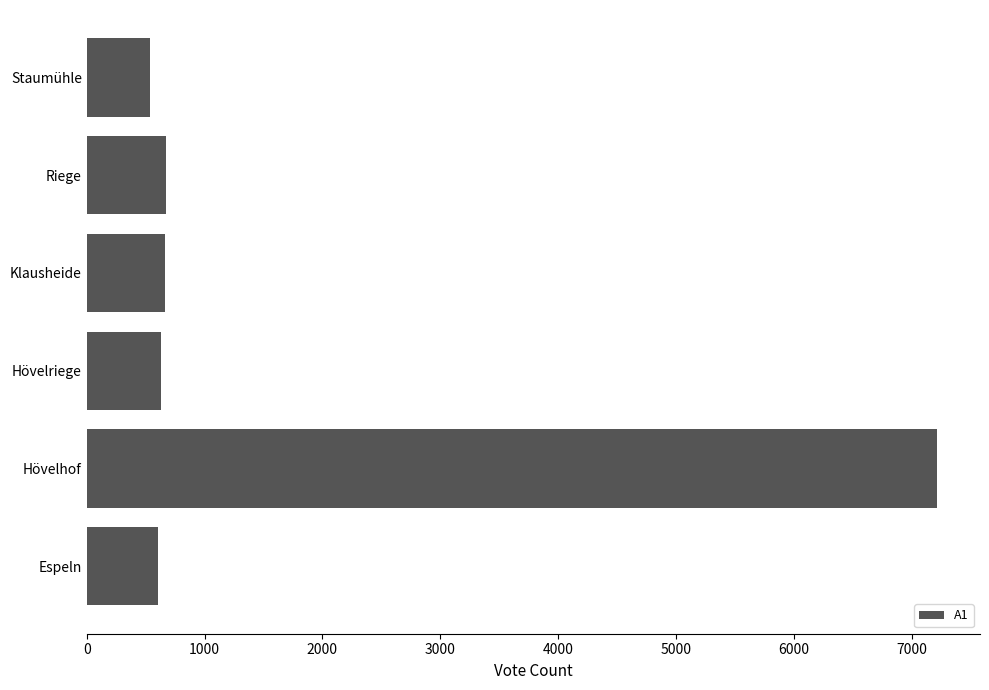

Are the bars horizontal?

Yes